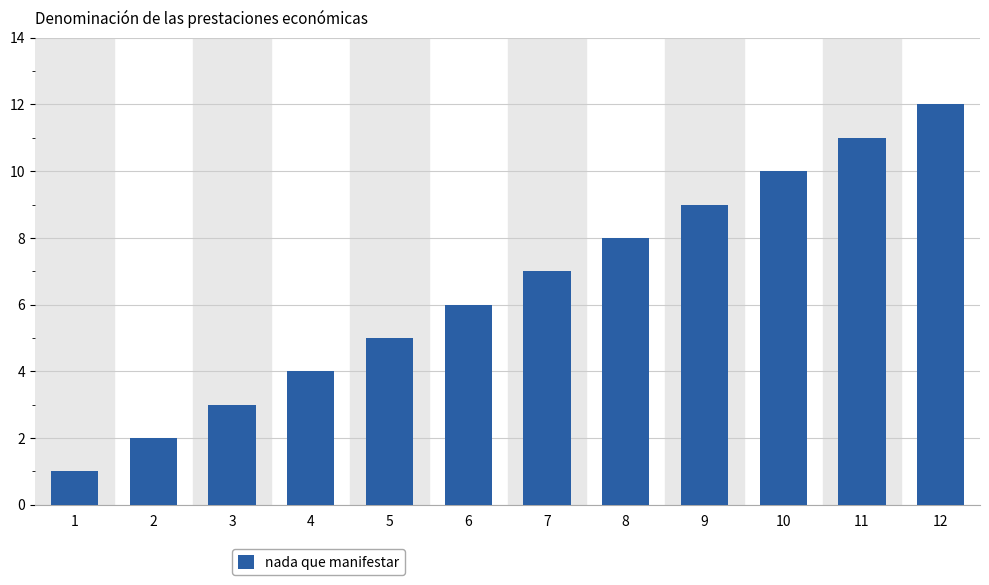

How many values are below 7?

6